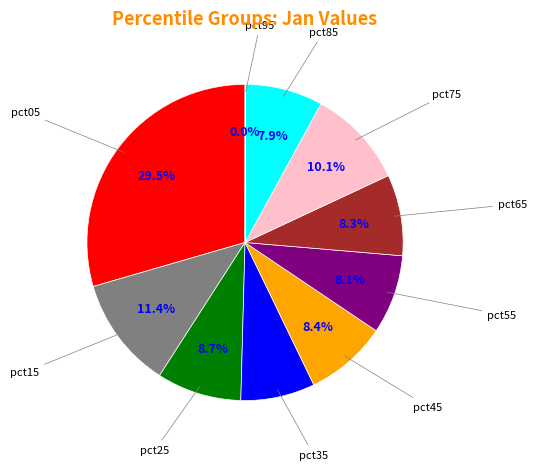

Is there any slice that represents more than half of the pie?

No